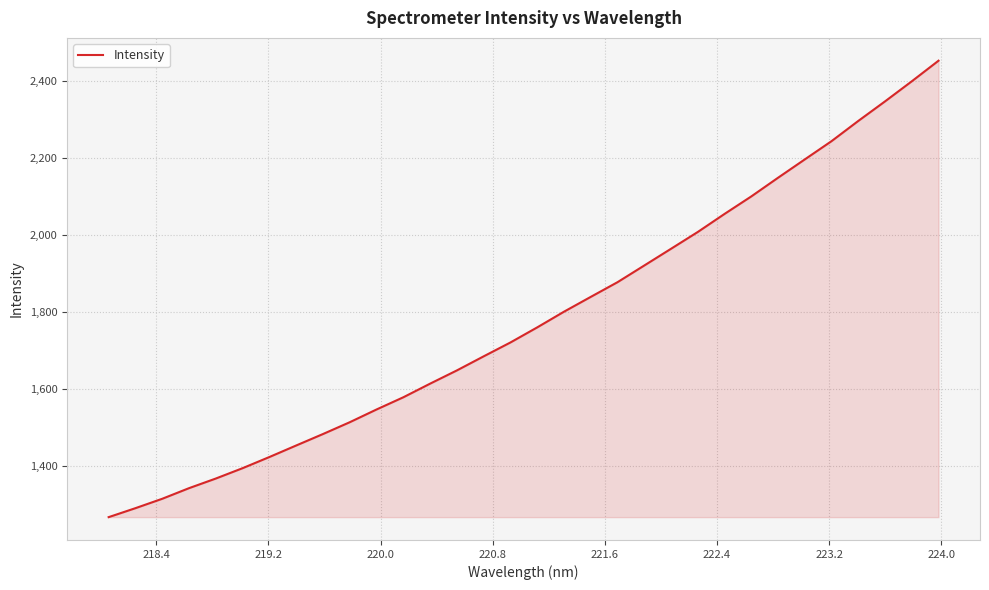

What is the minimum value shown in the chart?

1266.0